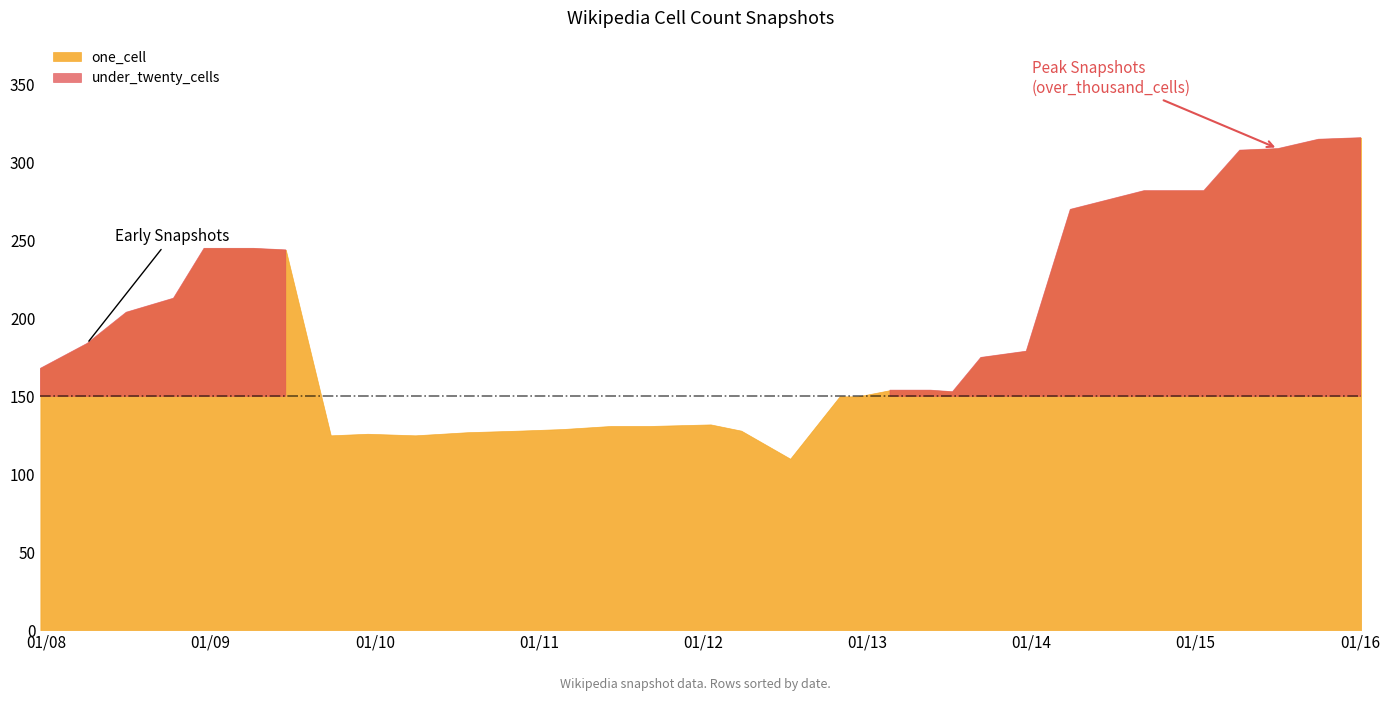

True or false: under_thousand_cells and over_thousand_cells cross at least once.

False